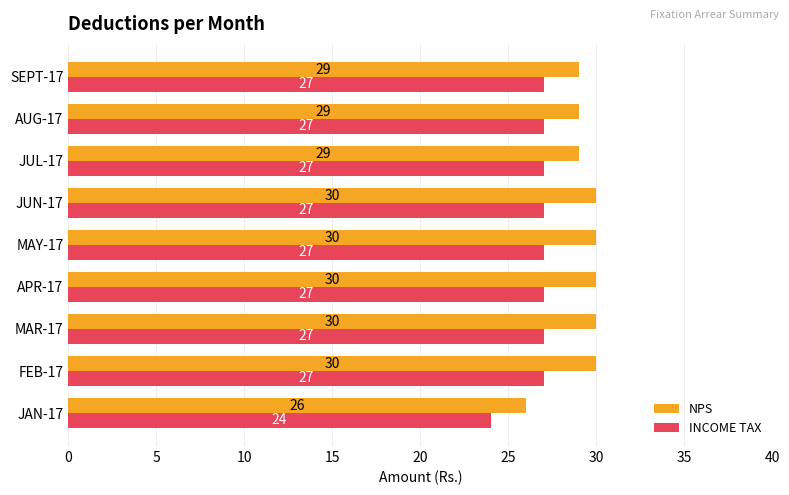

What is the spread (max minus min) of values at APR-17?

3